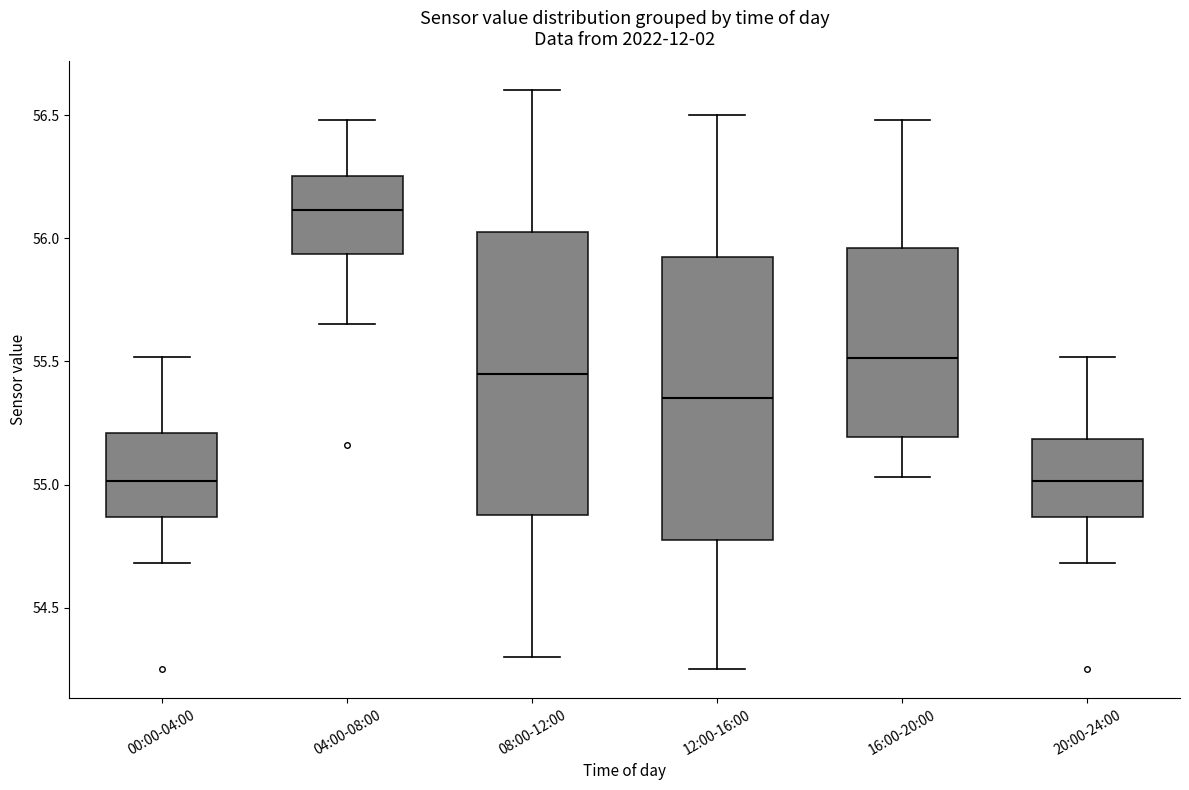

Reading left to right, read every box against the y-axis: the position of its median line, the range the box covers, and the ends of its whiskers. The values are not printed on the chart, so give them approximately, as read against the axis.

00:00-04:00: median 55.00, box 54.85 to 55.20, whiskers 54.70 to 55.50
04:00-08:00: median 56.10, box 55.95 to 56.25, whiskers 55.65 to 56.50
08:00-12:00: median 55.45, box 54.90 to 56.05, whiskers 54.30 to 56.60
12:00-16:00: median 55.35, box 54.80 to 55.95, whiskers 54.25 to 56.50
16:00-20:00: median 55.50, box 55.20 to 55.95, whiskers 55.05 to 56.50
20:00-24:00: median 55.00, box 54.85 to 55.20, whiskers 54.70 to 55.50